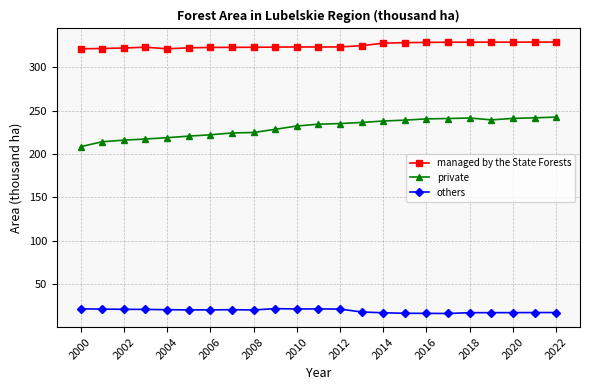

True or false: others and managed by the State Forests intersect in this chart.

False